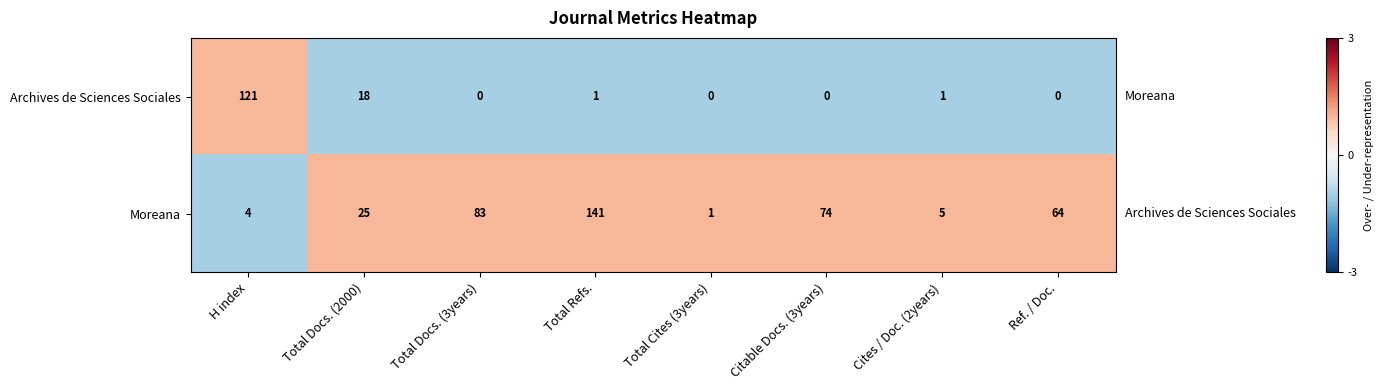

Count the number of categories in the chart.

8